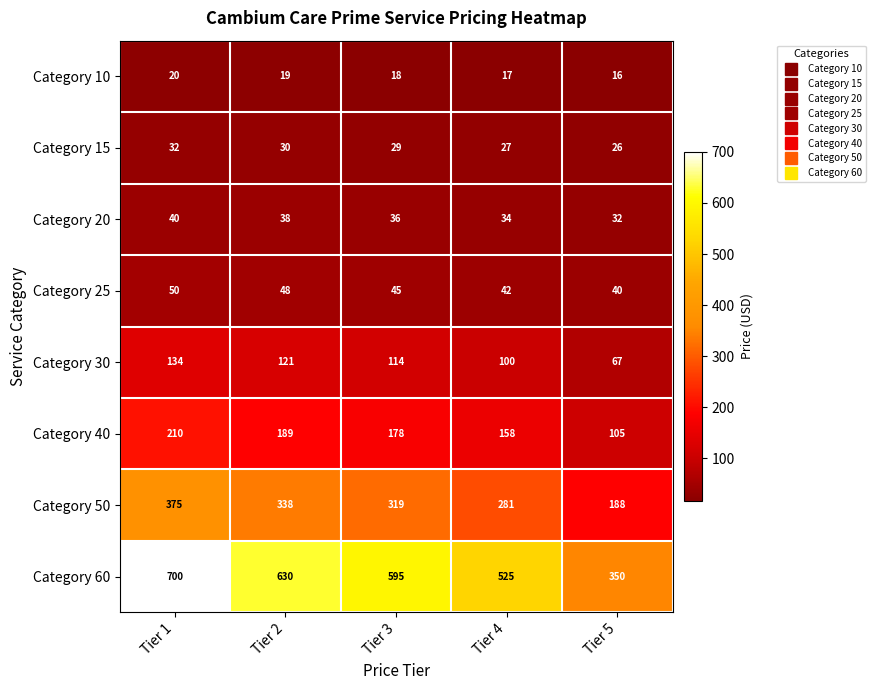

What is the sum of all Category 25 values?

225